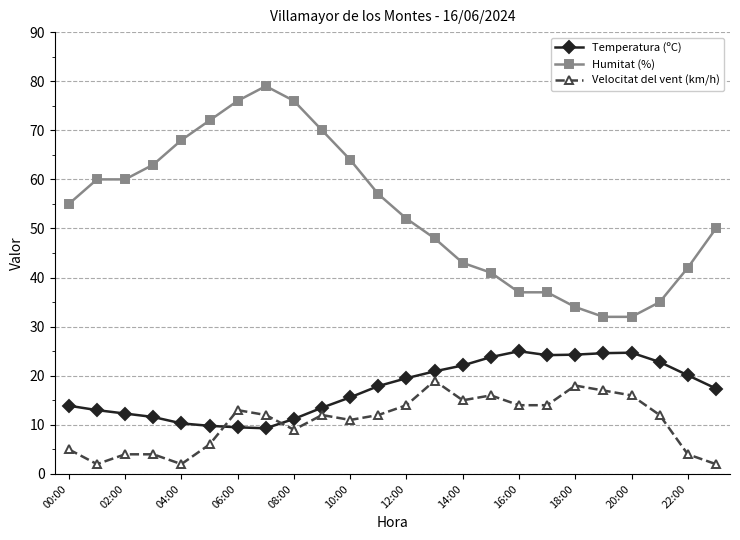

Which series has the largest range (max minus min)?

Humitat (%)